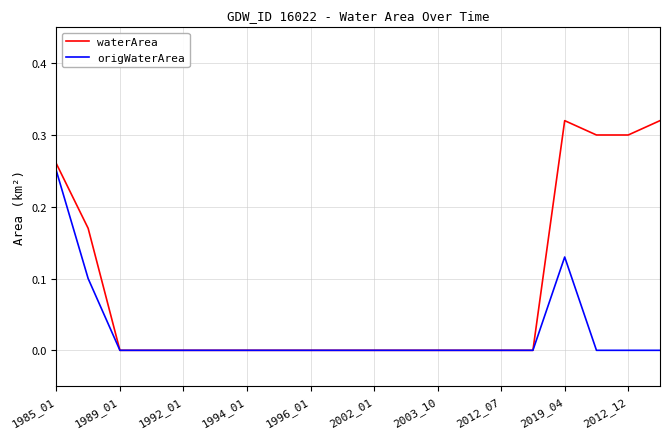

Which series has the largest range (max minus min)?

waterArea